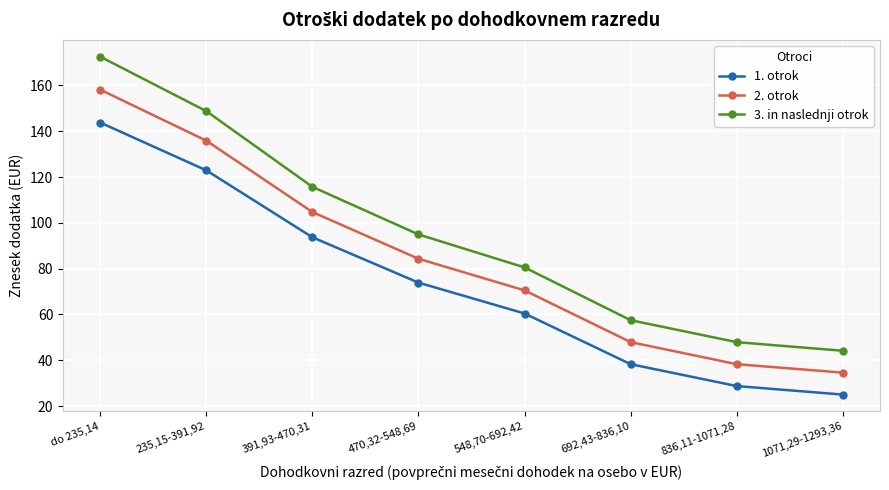

What position from the left is 548,70-692,42?

5